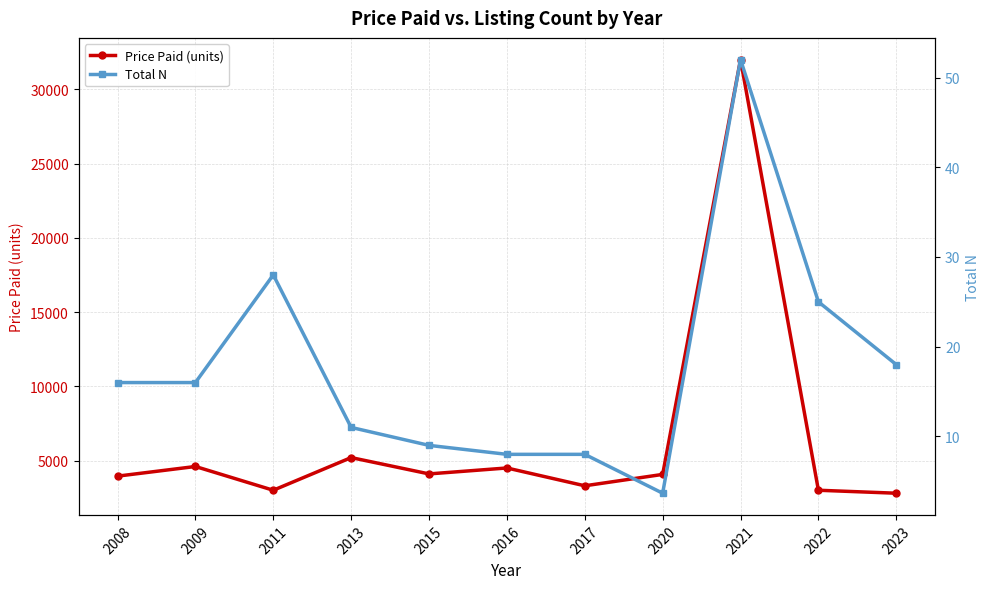

What is the sum of all Total N values?

194.7